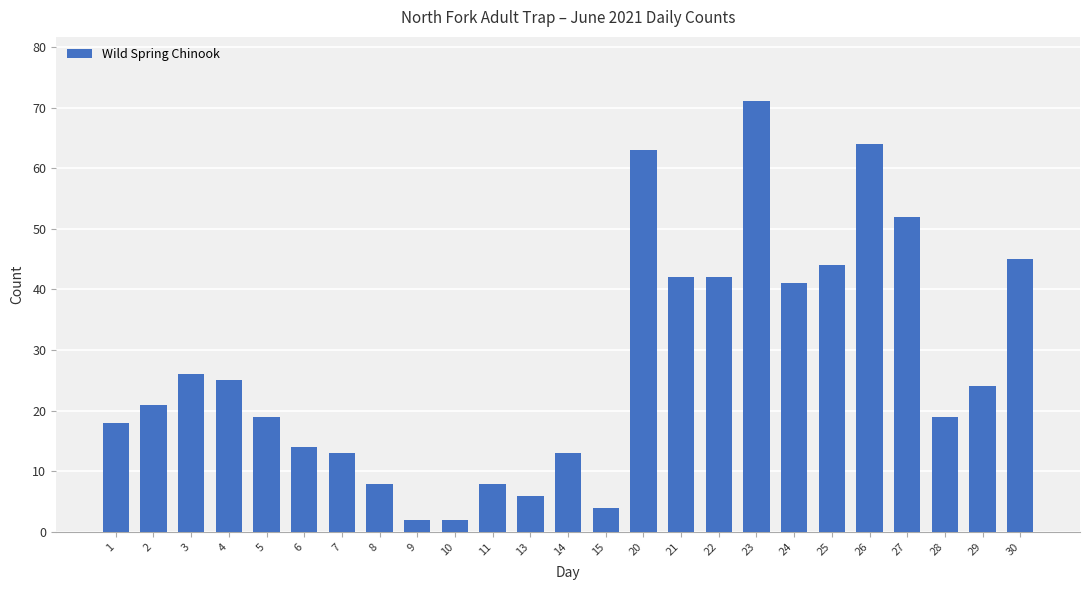

How many data points are less than 21?

12